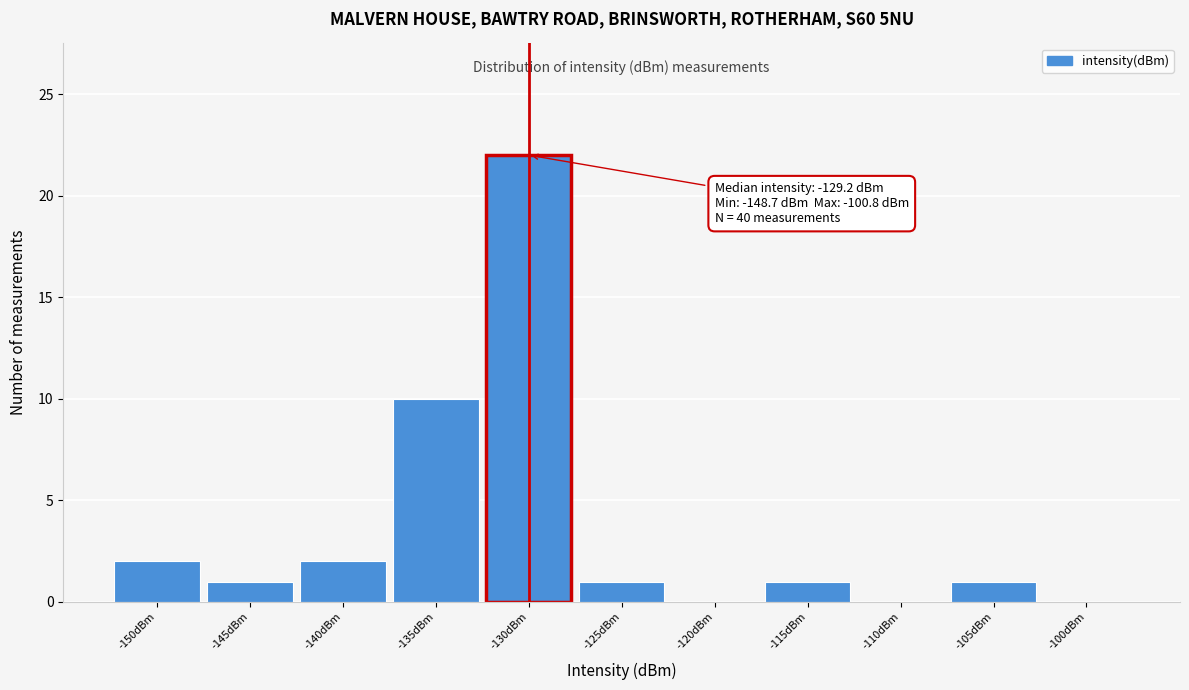

Reading left to right, transcribe all the data shown in this chart.

-150dBm=2	-145dBm=1	-140dBm=2	-135dBm=10	-130dBm=22	-125dBm=1	-120dBm=0	-115dBm=1	-110dBm=0	-105dBm=1	-100dBm=0